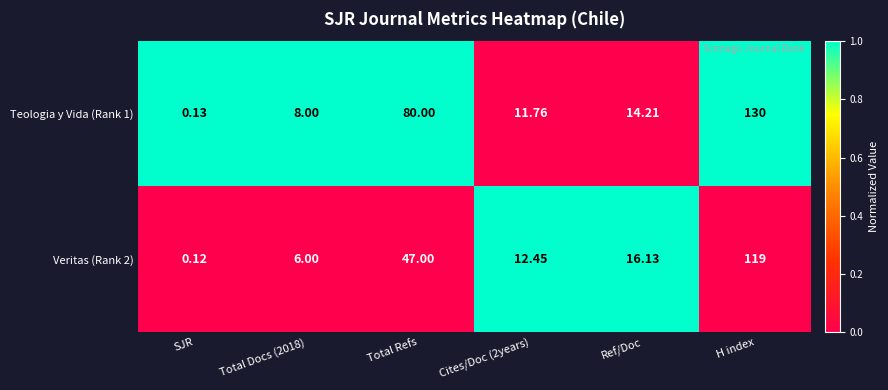

Where is Teologia y Vida (Rank 1) nearest to the value 65?

Total Refs